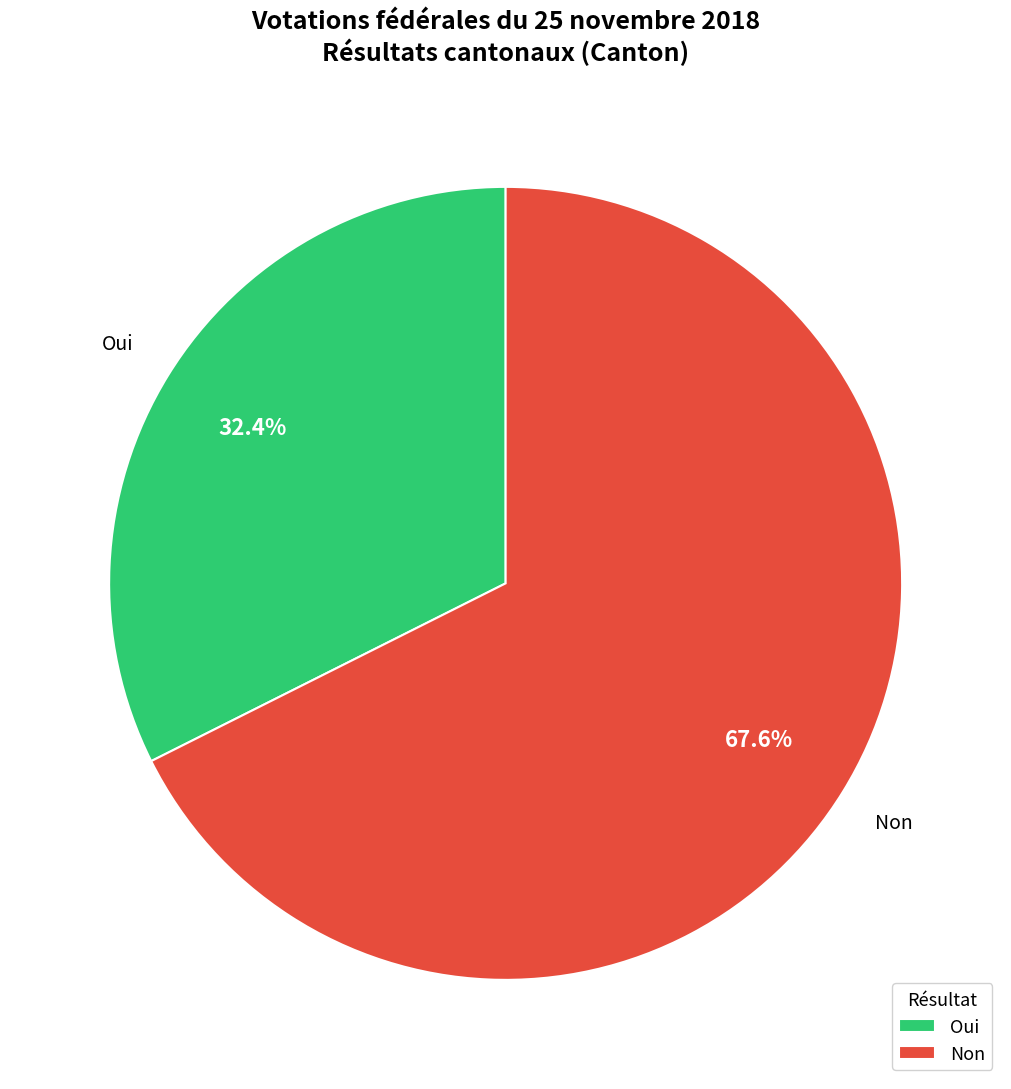

What is the majority slice?

Non